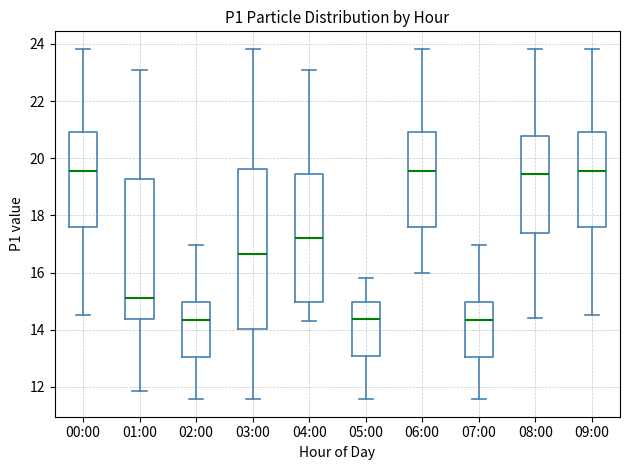

Comparing the boxes themselves (not the whiskers), which one is the tallest?

03:00